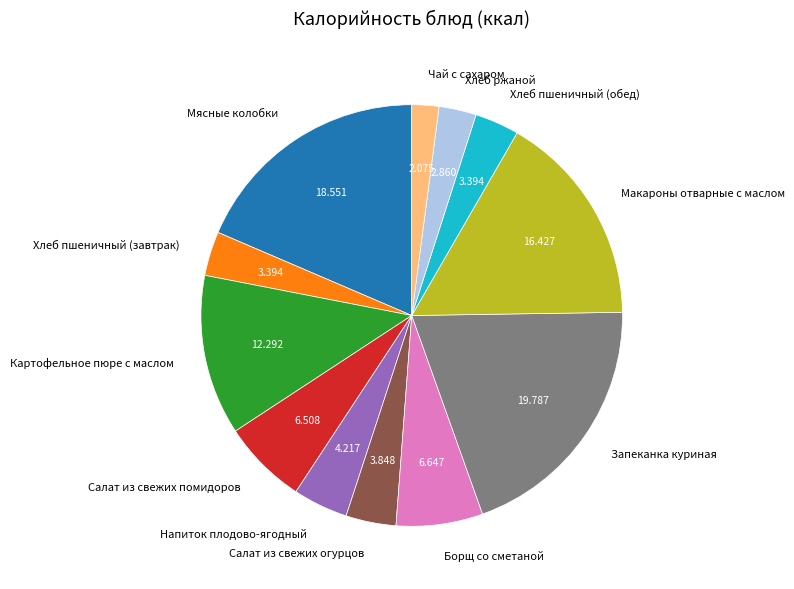

Which has a higher value, Макароны отварные с маслом or Борщ со сметаной?

Макароны отварные с маслом